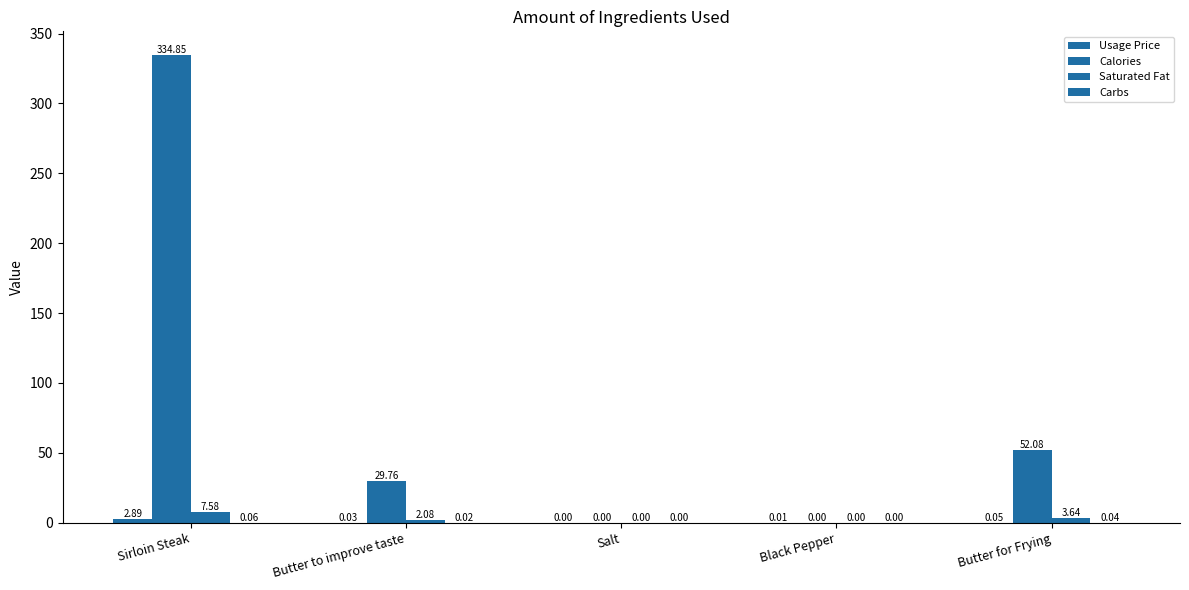

How many categories are shown in the chart?

5